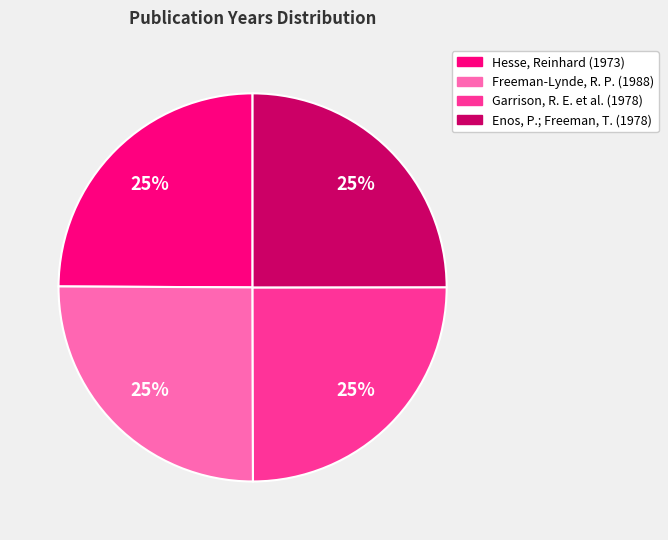

Is it true that Enos, P.; Freeman, T. (1978) is 13% of the pie?

False